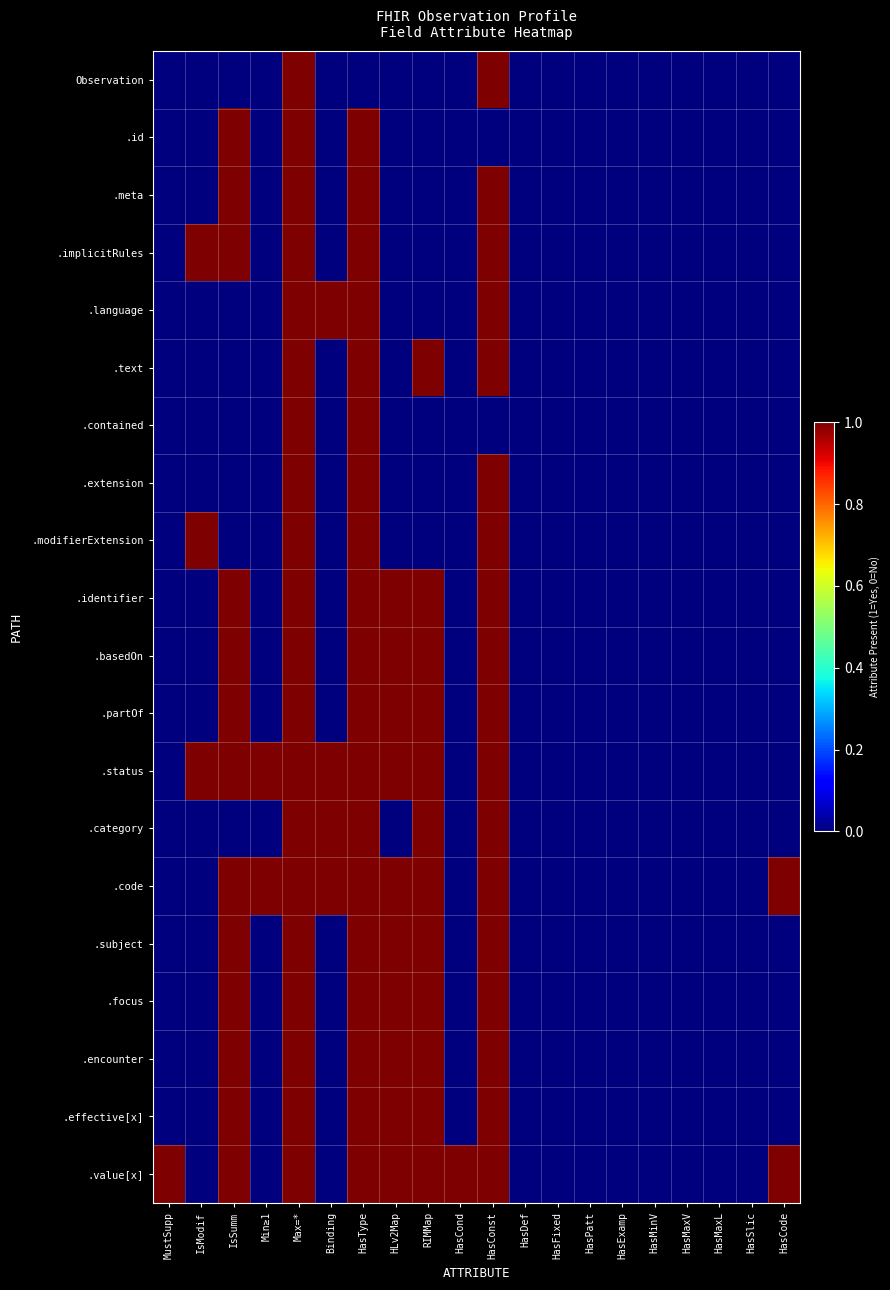

Reading right to left, extract all data points from this chart.

Observation: HasCode=0	HasSlic=0	HasMaxL=0	HasMaxV=0	HasMinV=0	HasExamp=0	HasPatt=0	HasFixed=0	HasDef=0	HasConst=1	HasCond=0	RIMMap=0	HLv2Map=0	HasType=0	Binding=0	Max=*=1	Min≥1=0	IsSumm=0	IsModif=0	MustSupp=0
.id: HasCode=0	HasSlic=0	HasMaxL=0	HasMaxV=0	HasMinV=0	HasExamp=0	HasPatt=0	HasFixed=0	HasDef=0	HasConst=0	HasCond=0	RIMMap=0	HLv2Map=0	HasType=1	Binding=0	Max=*=1	Min≥1=0	IsSumm=1	IsModif=0	MustSupp=0
.meta: HasCode=0	HasSlic=0	HasMaxL=0	HasMaxV=0	HasMinV=0	HasExamp=0	HasPatt=0	HasFixed=0	HasDef=0	HasConst=1	HasCond=0	RIMMap=0	HLv2Map=0	HasType=1	Binding=0	Max=*=1	Min≥1=0	IsSumm=1	IsModif=0	MustSupp=0
.implicitRules: HasCode=0	HasSlic=0	HasMaxL=0	HasMaxV=0	HasMinV=0	HasExamp=0	HasPatt=0	HasFixed=0	HasDef=0	HasConst=1	HasCond=0	RIMMap=0	HLv2Map=0	HasType=1	Binding=0	Max=*=1	Min≥1=0	IsSumm=1	IsModif=1	MustSupp=0
.language: HasCode=0	HasSlic=0	HasMaxL=0	HasMaxV=0	HasMinV=0	HasExamp=0	HasPatt=0	HasFixed=0	HasDef=0	HasConst=1	HasCond=0	RIMMap=0	HLv2Map=0	HasType=1	Binding=1	Max=*=1	Min≥1=0	IsSumm=0	IsModif=0	MustSupp=0
.text: HasCode=0	HasSlic=0	HasMaxL=0	HasMaxV=0	HasMinV=0	HasExamp=0	HasPatt=0	HasFixed=0	HasDef=0	HasConst=1	HasCond=0	RIMMap=1	HLv2Map=0	HasType=1	Binding=0	Max=*=1	Min≥1=0	IsSumm=0	IsModif=0	MustSupp=0
.contained: HasCode=0	HasSlic=0	HasMaxL=0	HasMaxV=0	HasMinV=0	HasExamp=0	HasPatt=0	HasFixed=0	HasDef=0	HasConst=0	HasCond=0	RIMMap=0	HLv2Map=0	HasType=1	Binding=0	Max=*=1	Min≥1=0	IsSumm=0	IsModif=0	MustSupp=0
.extension: HasCode=0	HasSlic=0	HasMaxL=0	HasMaxV=0	HasMinV=0	HasExamp=0	HasPatt=0	HasFixed=0	HasDef=0	HasConst=1	HasCond=0	RIMMap=0	HLv2Map=0	HasType=1	Binding=0	Max=*=1	Min≥1=0	IsSumm=0	IsModif=0	MustSupp=0
.modifierExtension: HasCode=0	HasSlic=0	HasMaxL=0	HasMaxV=0	HasMinV=0	HasExamp=0	HasPatt=0	HasFixed=0	HasDef=0	HasConst=1	HasCond=0	RIMMap=0	HLv2Map=0	HasType=1	Binding=0	Max=*=1	Min≥1=0	IsSumm=0	IsModif=1	MustSupp=0
.identifier: HasCode=0	HasSlic=0	HasMaxL=0	HasMaxV=0	HasMinV=0	HasExamp=0	HasPatt=0	HasFixed=0	HasDef=0	HasConst=1	HasCond=0	RIMMap=1	HLv2Map=1	HasType=1	Binding=0	Max=*=1	Min≥1=0	IsSumm=1	IsModif=0	MustSupp=0
.basedOn: HasCode=0	HasSlic=0	HasMaxL=0	HasMaxV=0	HasMinV=0	HasExamp=0	HasPatt=0	HasFixed=0	HasDef=0	HasConst=1	HasCond=0	RIMMap=1	HLv2Map=1	HasType=1	Binding=0	Max=*=1	Min≥1=0	IsSumm=1	IsModif=0	MustSupp=0
.partOf: HasCode=0	HasSlic=0	HasMaxL=0	HasMaxV=0	HasMinV=0	HasExamp=0	HasPatt=0	HasFixed=0	HasDef=0	HasConst=1	HasCond=0	RIMMap=1	HLv2Map=1	HasType=1	Binding=0	Max=*=1	Min≥1=0	IsSumm=1	IsModif=0	MustSupp=0
.status: HasCode=0	HasSlic=0	HasMaxL=0	HasMaxV=0	HasMinV=0	HasExamp=0	HasPatt=0	HasFixed=0	HasDef=0	HasConst=1	HasCond=0	RIMMap=1	HLv2Map=1	HasType=1	Binding=1	Max=*=1	Min≥1=1	IsSumm=1	IsModif=1	MustSupp=0
.category: HasCode=0	HasSlic=0	HasMaxL=0	HasMaxV=0	HasMinV=0	HasExamp=0	HasPatt=0	HasFixed=0	HasDef=0	HasConst=1	HasCond=0	RIMMap=1	HLv2Map=0	HasType=1	Binding=1	Max=*=1	Min≥1=0	IsSumm=0	IsModif=0	MustSupp=0
.code: HasCode=1	HasSlic=0	HasMaxL=0	HasMaxV=0	HasMinV=0	HasExamp=0	HasPatt=0	HasFixed=0	HasDef=0	HasConst=1	HasCond=0	RIMMap=1	HLv2Map=1	HasType=1	Binding=1	Max=*=1	Min≥1=1	IsSumm=1	IsModif=0	MustSupp=0
.subject: HasCode=0	HasSlic=0	HasMaxL=0	HasMaxV=0	HasMinV=0	HasExamp=0	HasPatt=0	HasFixed=0	HasDef=0	HasConst=1	HasCond=0	RIMMap=1	HLv2Map=1	HasType=1	Binding=0	Max=*=1	Min≥1=0	IsSumm=1	IsModif=0	MustSupp=0
.focus: HasCode=0	HasSlic=0	HasMaxL=0	HasMaxV=0	HasMinV=0	HasExamp=0	HasPatt=0	HasFixed=0	HasDef=0	HasConst=1	HasCond=0	RIMMap=1	HLv2Map=1	HasType=1	Binding=0	Max=*=1	Min≥1=0	IsSumm=1	IsModif=0	MustSupp=0
.encounter: HasCode=0	HasSlic=0	HasMaxL=0	HasMaxV=0	HasMinV=0	HasExamp=0	HasPatt=0	HasFixed=0	HasDef=0	HasConst=1	HasCond=0	RIMMap=1	HLv2Map=1	HasType=1	Binding=0	Max=*=1	Min≥1=0	IsSumm=1	IsModif=0	MustSupp=0
.effective[x]: HasCode=0	HasSlic=0	HasMaxL=0	HasMaxV=0	HasMinV=0	HasExamp=0	HasPatt=0	HasFixed=0	HasDef=0	HasConst=1	HasCond=0	RIMMap=1	HLv2Map=1	HasType=1	Binding=0	Max=*=1	Min≥1=0	IsSumm=1	IsModif=0	MustSupp=0
.value[x]: HasCode=1	HasSlic=0	HasMaxL=0	HasMaxV=0	HasMinV=0	HasExamp=0	HasPatt=0	HasFixed=0	HasDef=0	HasConst=1	HasCond=1	RIMMap=1	HLv2Map=1	HasType=1	Binding=0	Max=*=1	Min≥1=0	IsSumm=1	IsModif=0	MustSupp=1